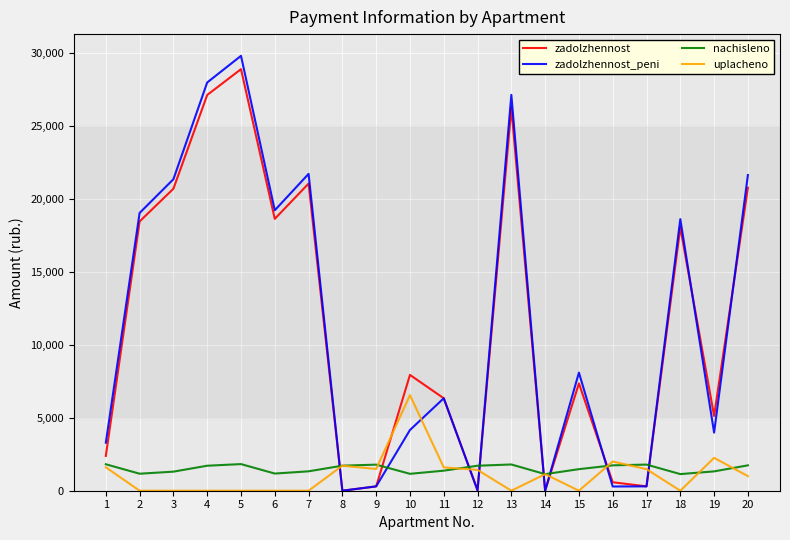

At which category is the sum across all series the highest?

5